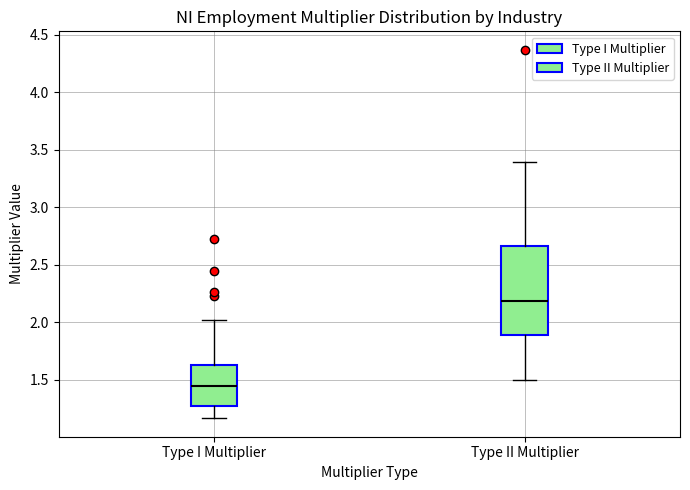

Which box is the tallest, from its lower edge to its upper edge?

Type II Multiplier